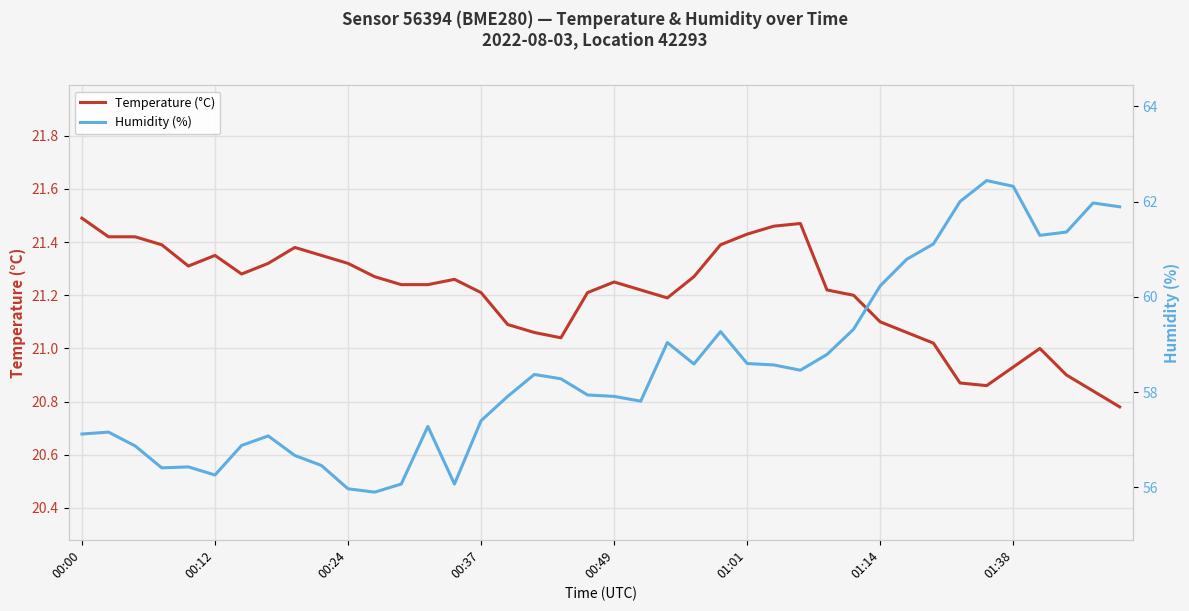

What is the value of the Temperature (°C) point at the 36th from the left?

20.9